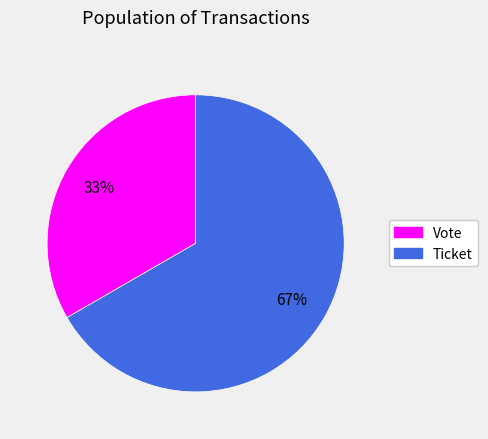

True or false: Ticket accounts for 67% of the total.

True